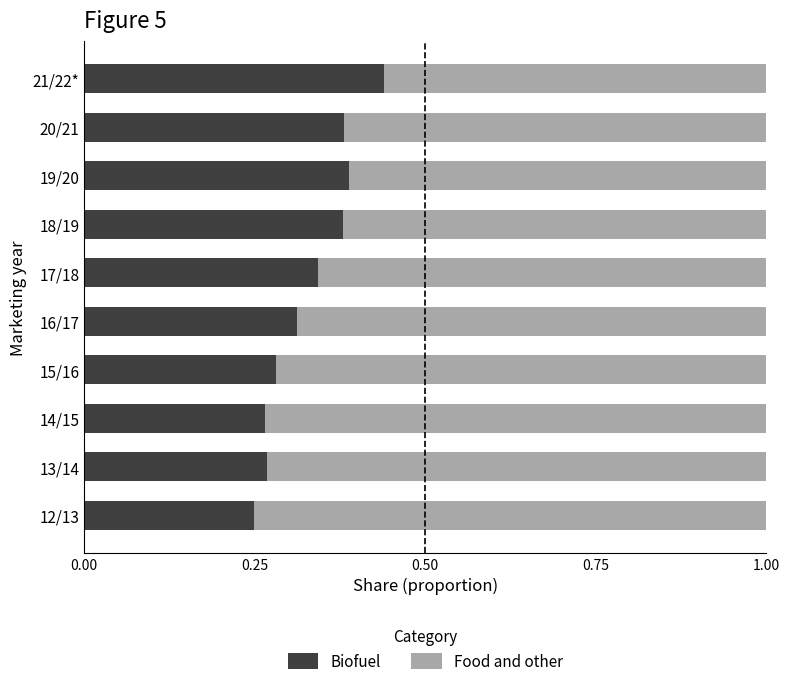

What is the total value across all series at 20/21?

1.0